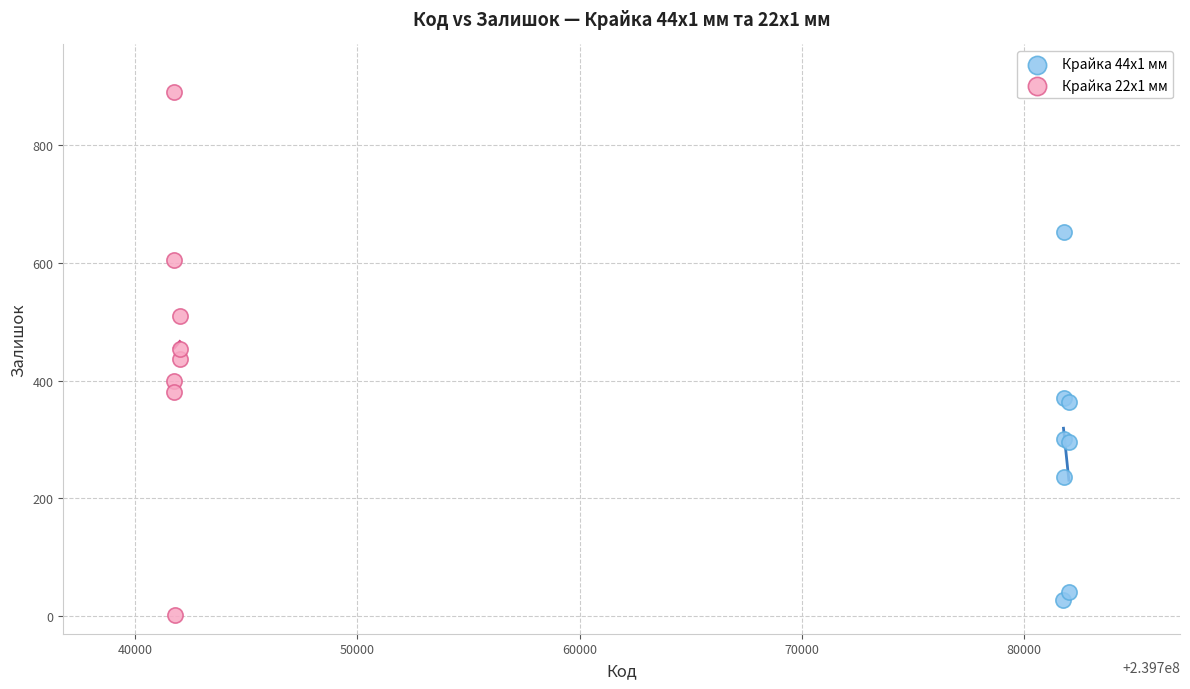

Which series reaches the minimum Y coordinate?

Крайка 22x1 мм